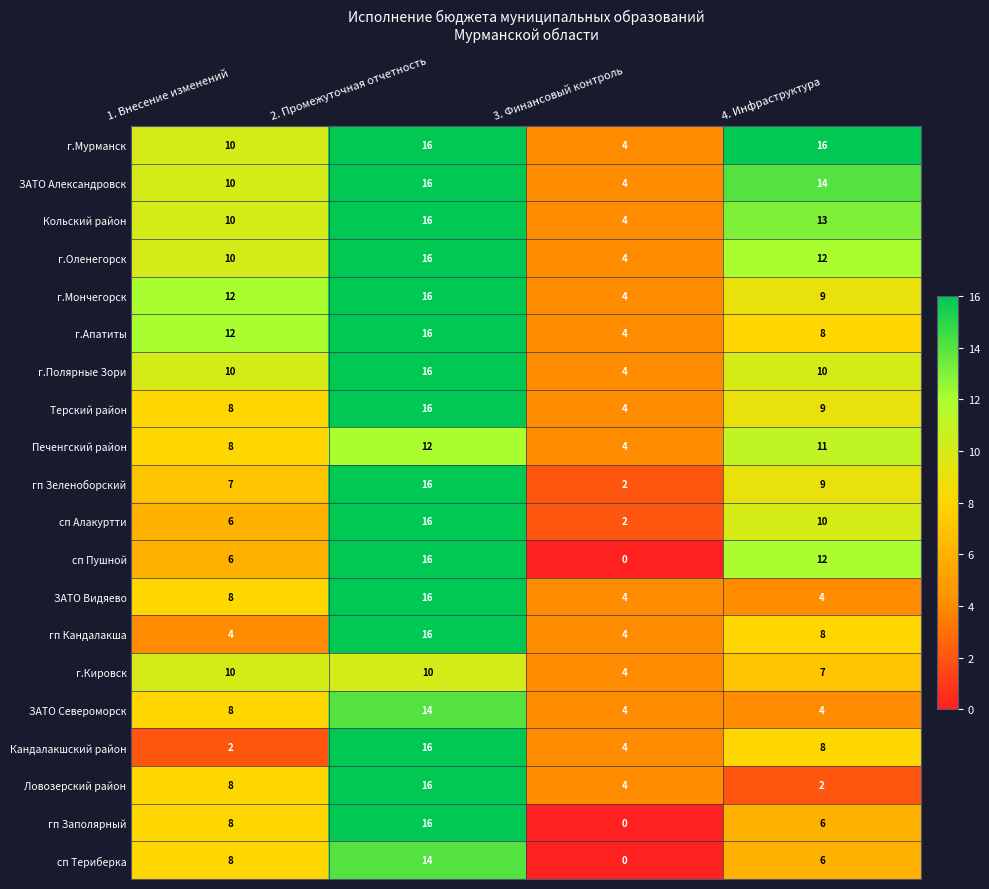

Is it true that Ловозерский район equals 16 at 2. Промежуточная отчетность?

True